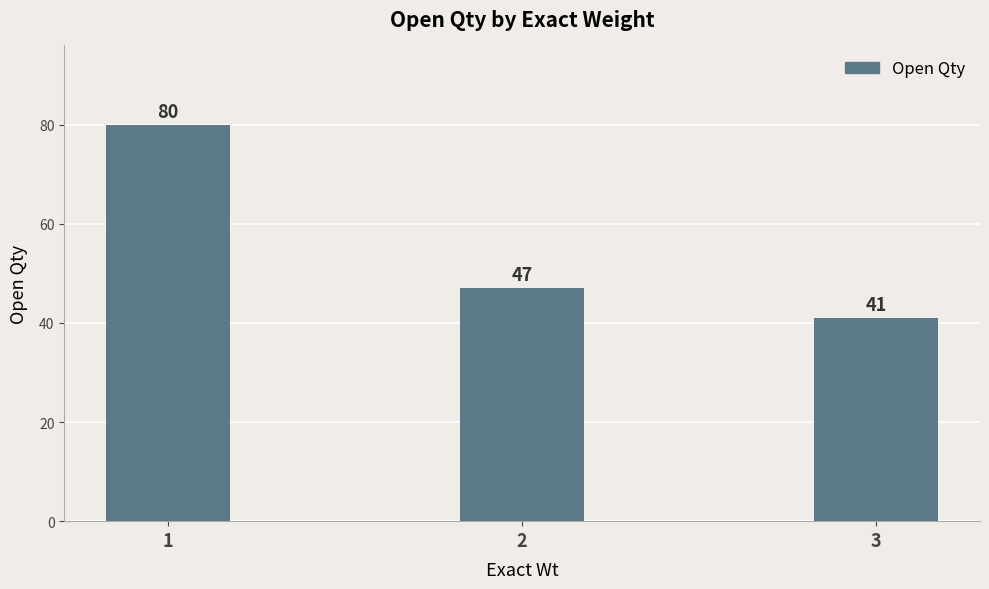

What is the maximum value shown in the chart?

80